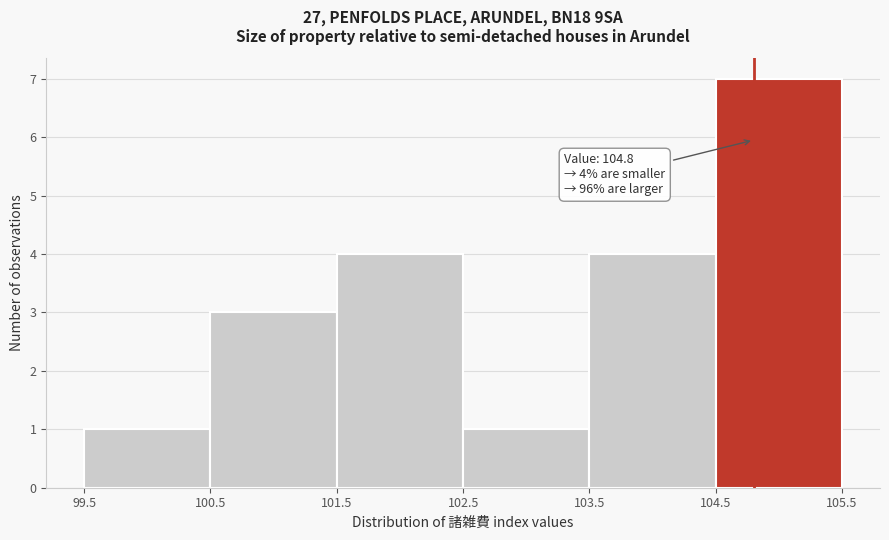

Over which range of the x-axis is the bar tallest?

104.5 to 105.5